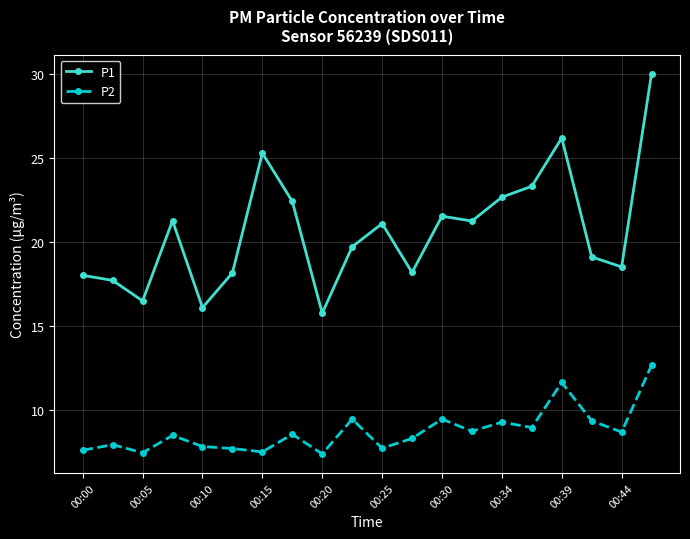

What is the difference between the second highest and minimum values in the P1 series?

10.4